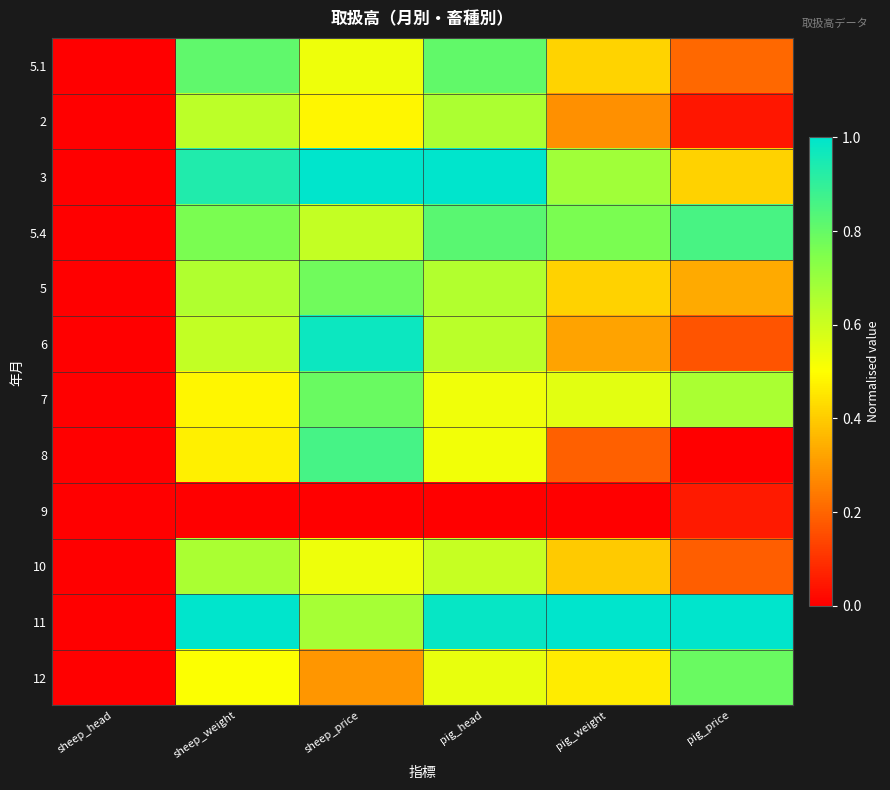

Reading right to left, transcribe all the data shown in this chart.

5.1: pig_price=0.2	pig_weight=0.4	pig_head=0.8	sheep_price=0.5	sheep_weight=0.8	sheep_head=0.0
2: pig_price=0.0	pig_weight=0.3	pig_head=0.7	sheep_price=0.5	sheep_weight=0.6	sheep_head=0.0
3: pig_price=0.4	pig_weight=0.7	pig_head=1.0	sheep_price=1.0	sheep_weight=0.9	sheep_head=0.0
5.4: pig_price=0.9	pig_weight=0.8	pig_head=0.8	sheep_price=0.6	sheep_weight=0.8	sheep_head=0.0
5: pig_price=0.3	pig_weight=0.4	pig_head=0.7	sheep_price=0.8	sheep_weight=0.7	sheep_head=0.0
6: pig_price=0.2	pig_weight=0.3	pig_head=0.6	sheep_price=1.0	sheep_weight=0.6	sheep_head=0.0
7: pig_price=0.7	pig_weight=0.6	pig_head=0.5	sheep_price=0.8	sheep_weight=0.5	sheep_head=0.0
8: pig_price=0.0	pig_weight=0.2	pig_head=0.5	sheep_price=0.9	sheep_weight=0.5	sheep_head=0.0
9: pig_price=0.1	pig_weight=0.0	pig_head=0.0	sheep_price=0.0	sheep_weight=0.0	sheep_head=0.0
10: pig_price=0.2	pig_weight=0.4	pig_head=0.6	sheep_price=0.5	sheep_weight=0.7	sheep_head=0.0
11: pig_price=1.0	pig_weight=1.0	pig_head=1.0	sheep_price=0.7	sheep_weight=1.0	sheep_head=0.0
12: pig_price=0.8	pig_weight=0.5	pig_head=0.5	sheep_price=0.3	sheep_weight=0.5	sheep_head=0.0